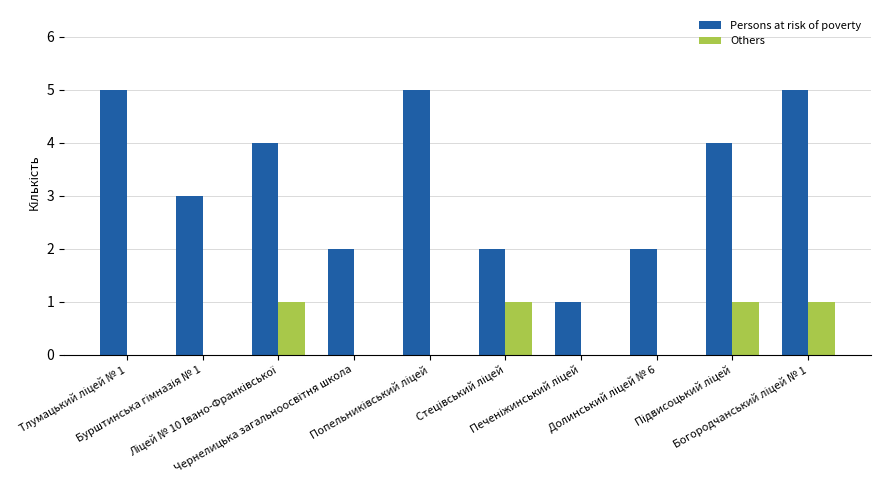

How many data points does each series have?

10